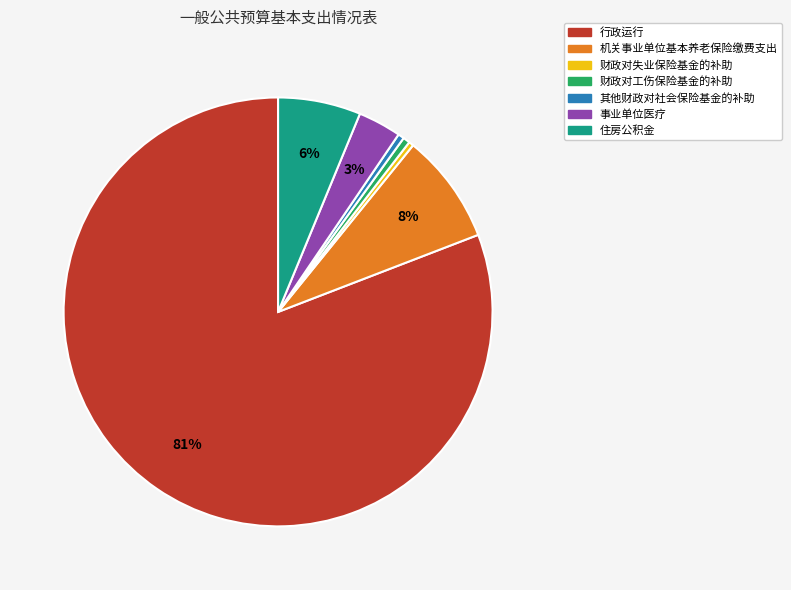

What is the majority slice?

行政运行